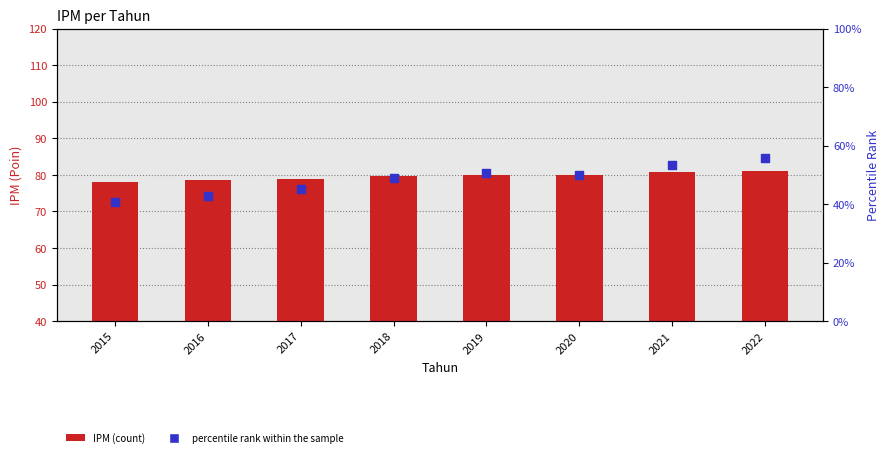

Which series has the largest Y range (max minus min)?

percentile rank within the sample